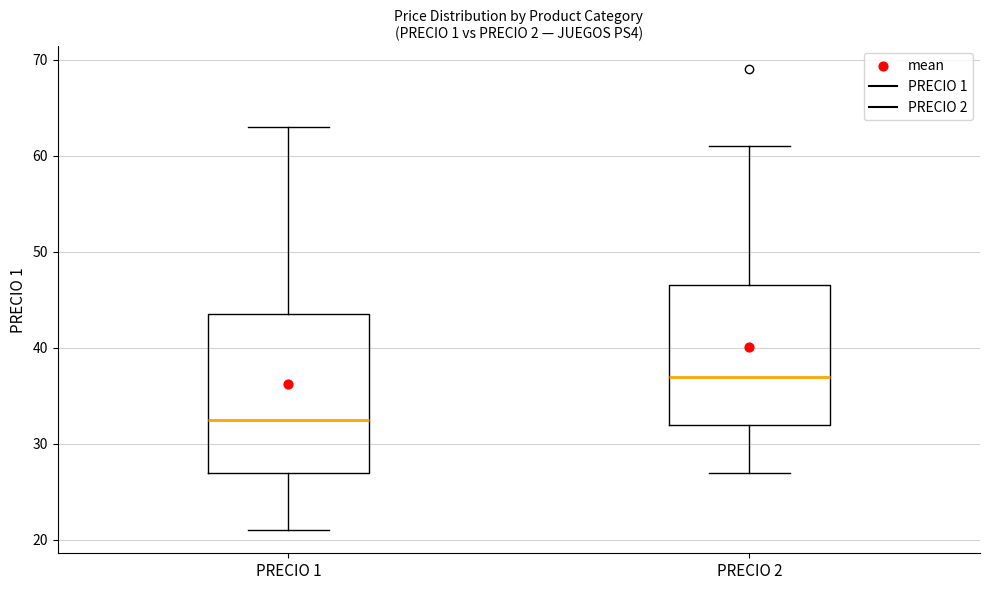

Reading left to right, transcribe this box plot: for each box, give where its median line is, the range the box spans, and where its two whiskers end, as read against the y-axis. The values are not printed on the chart, so give them approximately, as read against the axis.

PRECIO 1: median 33, box 27 to 44, whiskers 21 to 63
PRECIO 2: median 37, box 32 to 47, whiskers 27 to 61